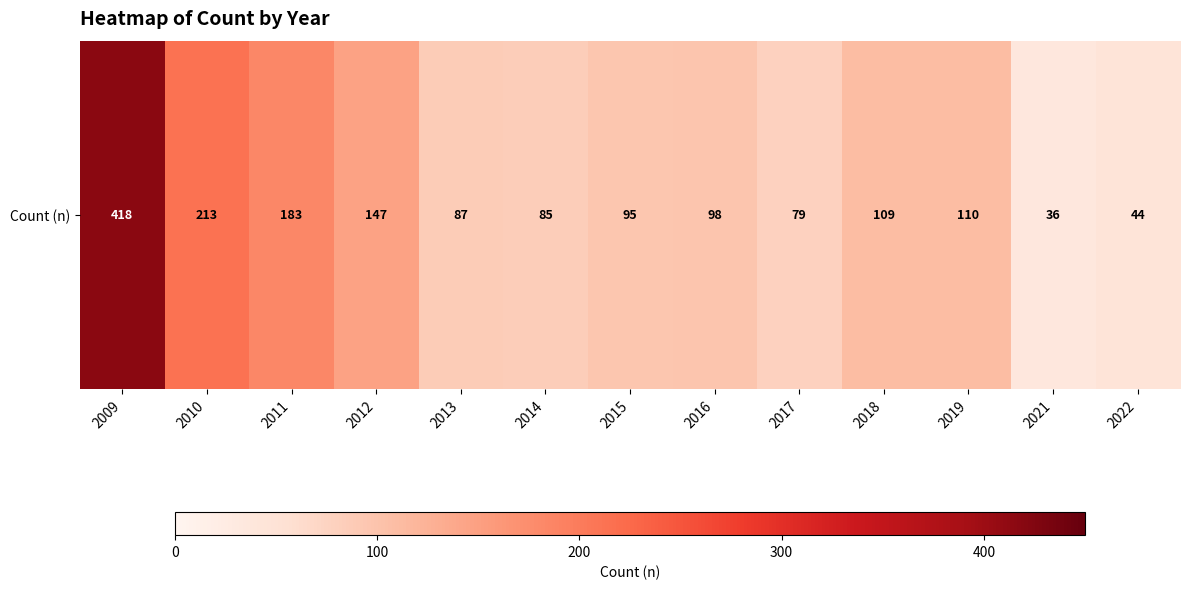

List the labels in order of value, largest first.

2009, 2010, 2011, 2012, 2019, 2018, 2016, 2015, 2013, 2014, 2017, 2022, 2021